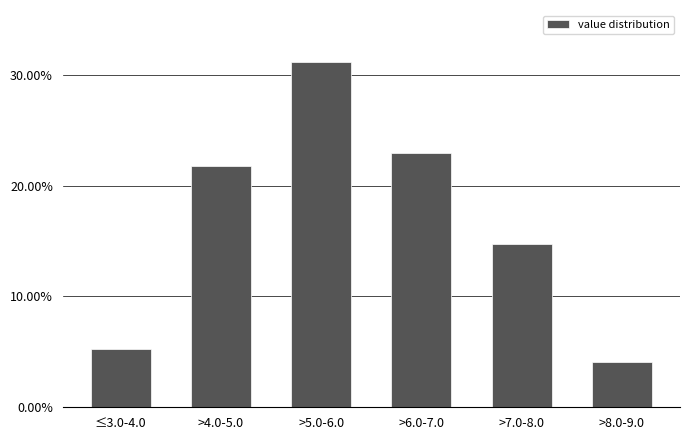

Reading left to right, transcribe all the data shown in this chart.

≤3.0-4.0=5.3	>4.0-5.0=21.8	>5.0-6.0=31.2	>6.0-7.0=22.9	>7.0-8.0=14.7	>8.0-9.0=4.1